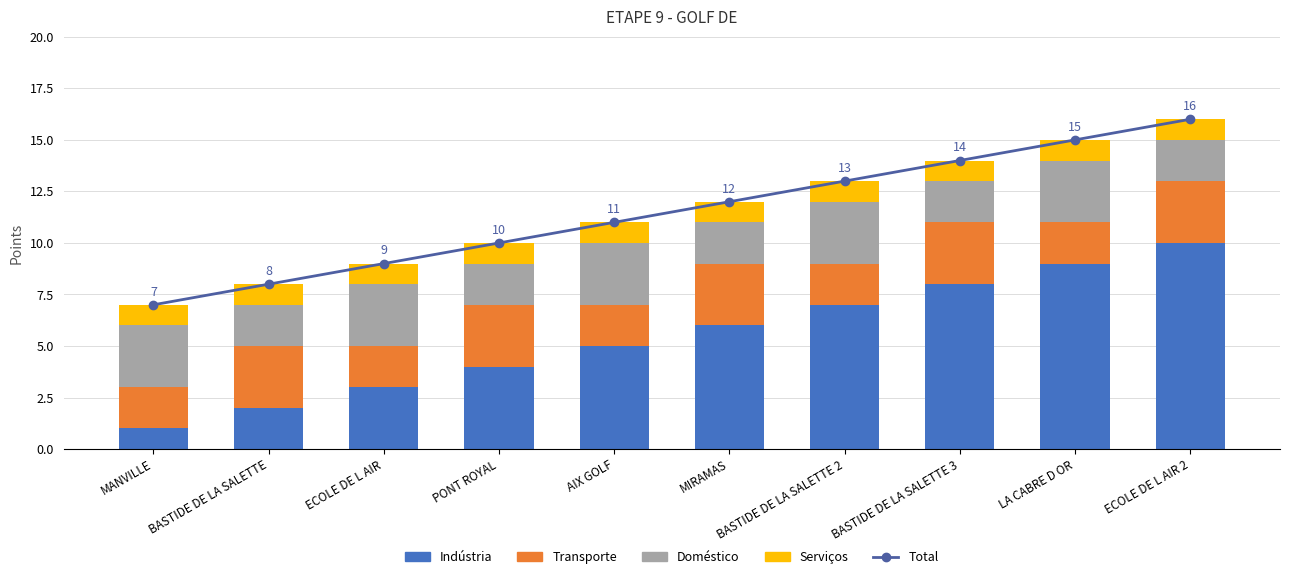

What is the difference between the Transporte values at LA CABRE D OR and BASTIDE DE LA SALETTE?

1